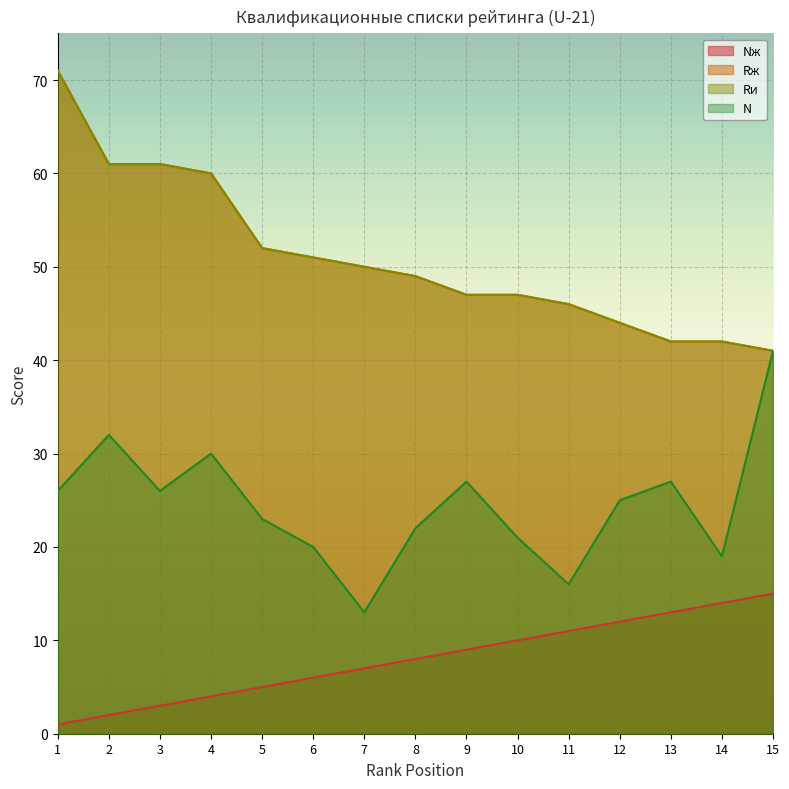

What is the greatest value displayed?

71